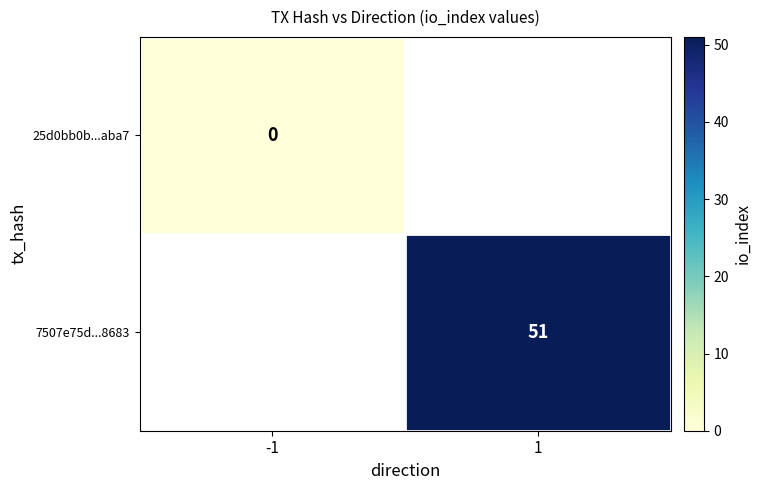

At which category does the chart reach its peak across all series?

1